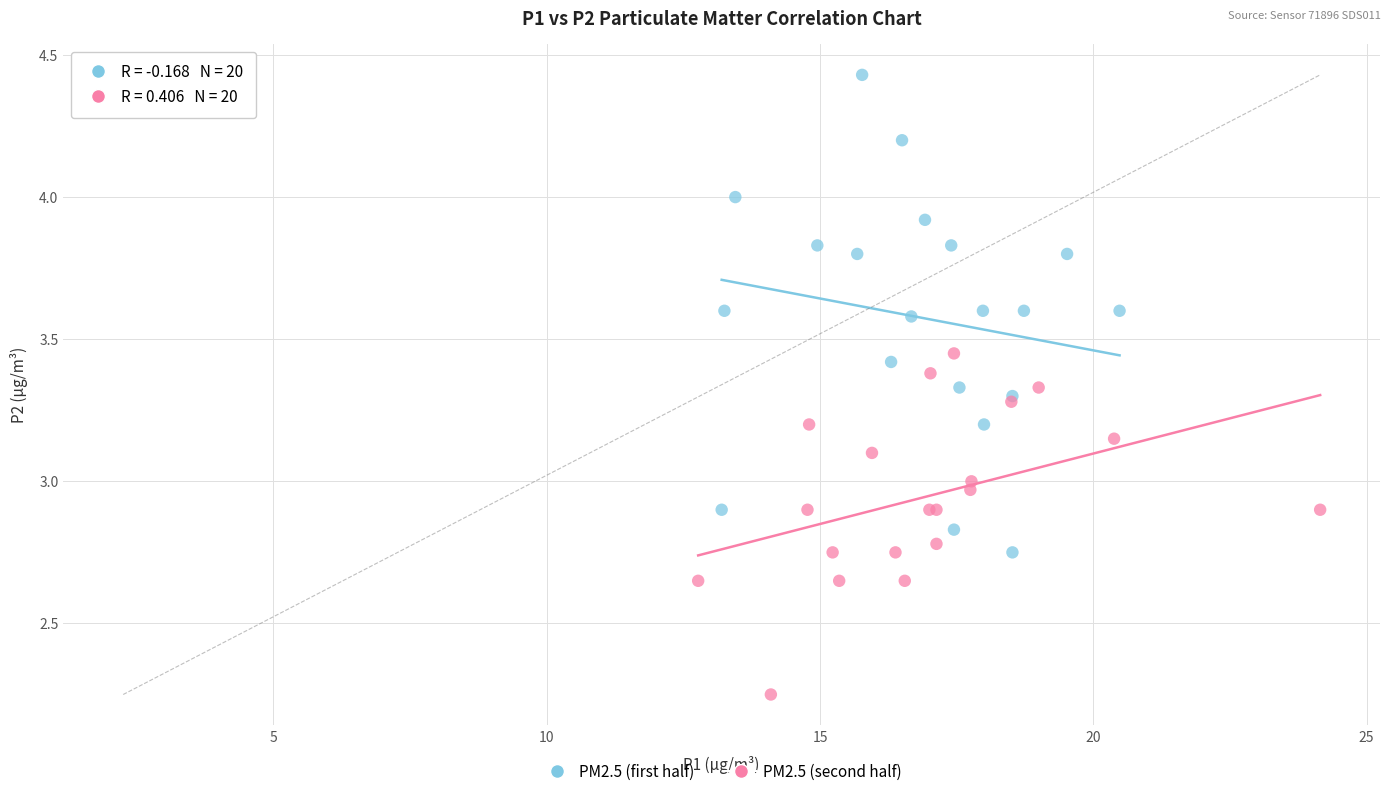

Which series contains the highest Y value?

PM2.5 (first half)